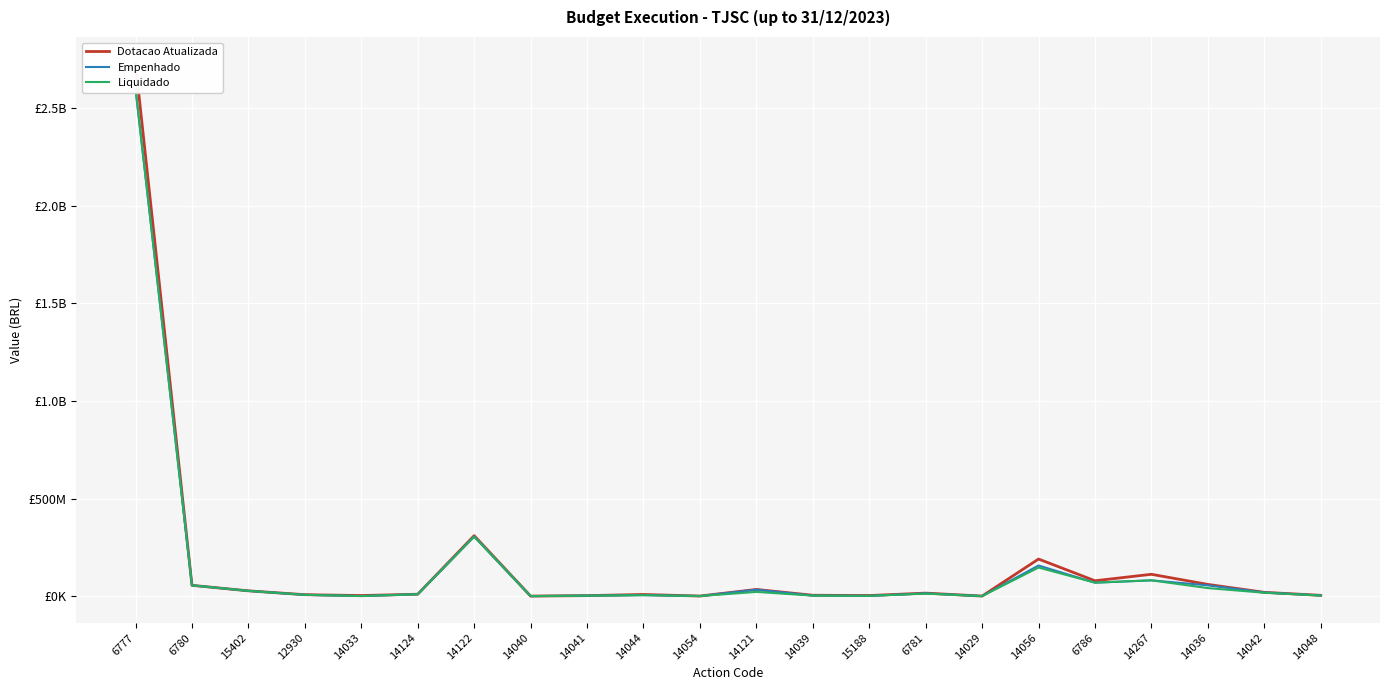

List the labels in order of Liquidado value, smallest first.

14040, 14029, 14033, 14054, 15188, 14041, 14039, 14048, 14044, 12930, 14124, 6781, 14042, 14121, 15402, 14036, 6780, 6786, 14267, 14056, 14122, 6777